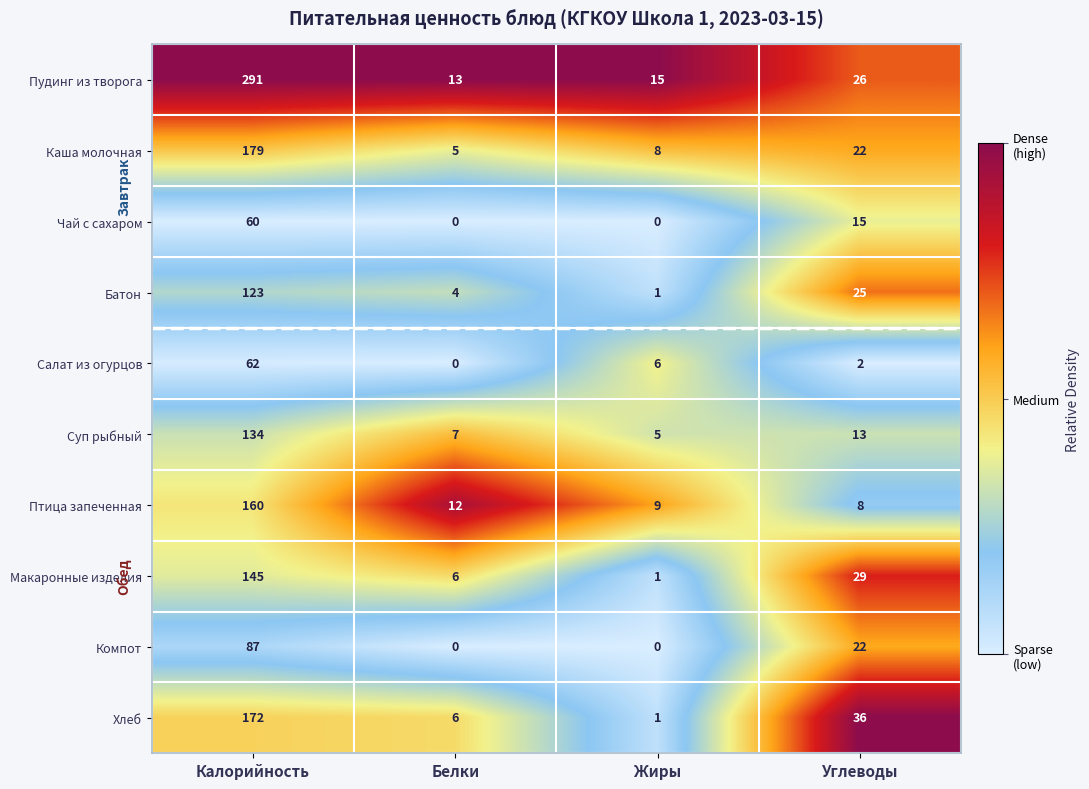

Which category has the highest value across all series?

Калорийность